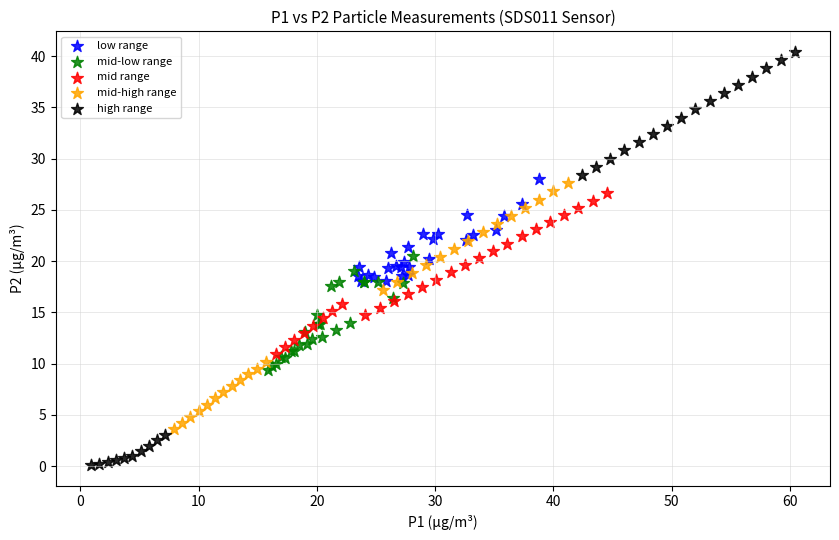

Which series has the widest spread of Y values?

high range